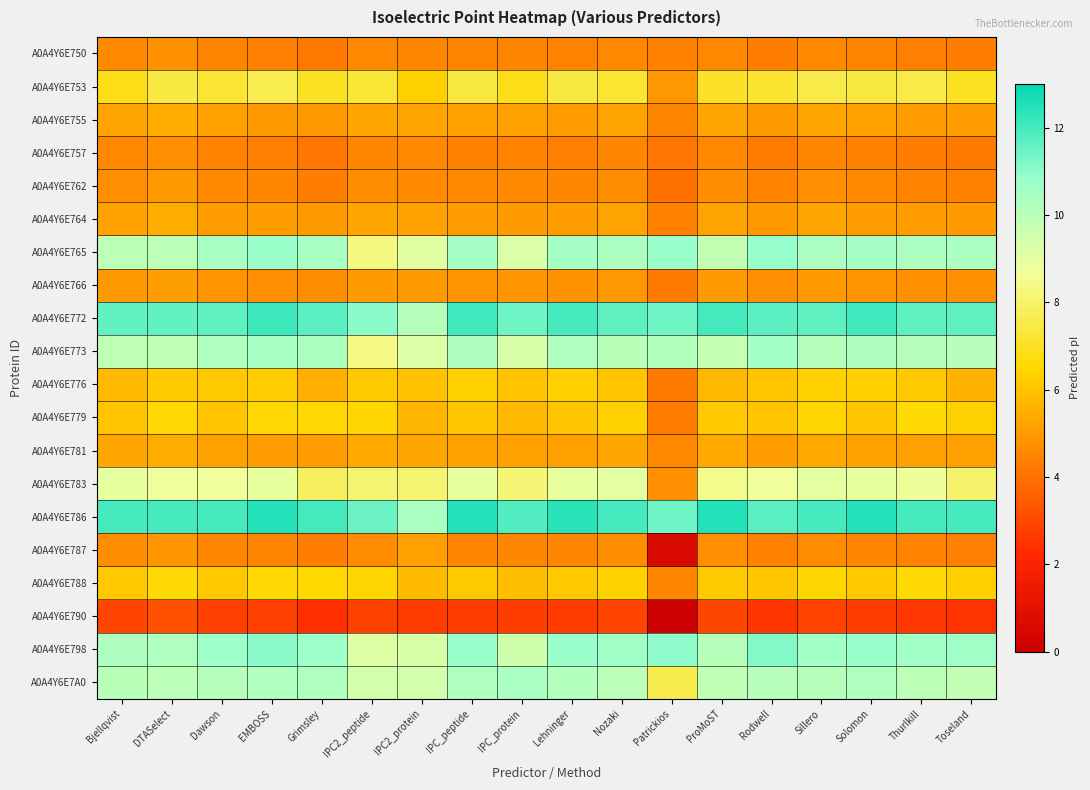

What is the total value across all series at Patrickios?

115.7